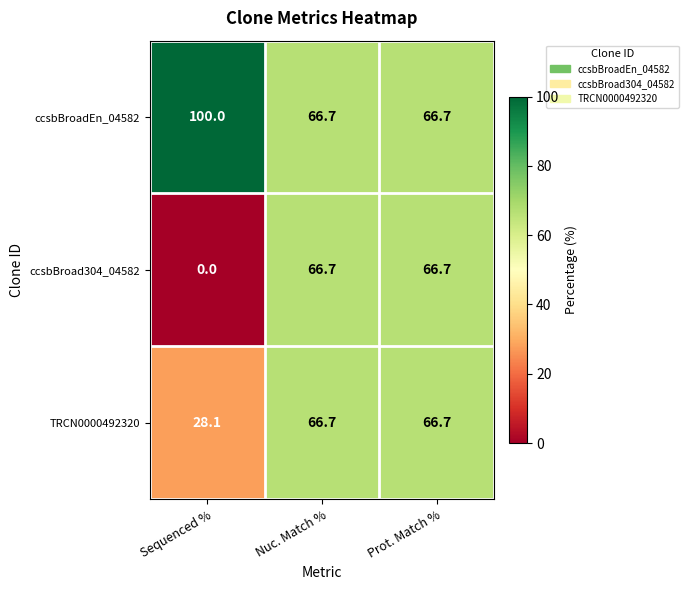

At which label does ccsbBroad304_04582 first exceed 66?

Nuc. Match %